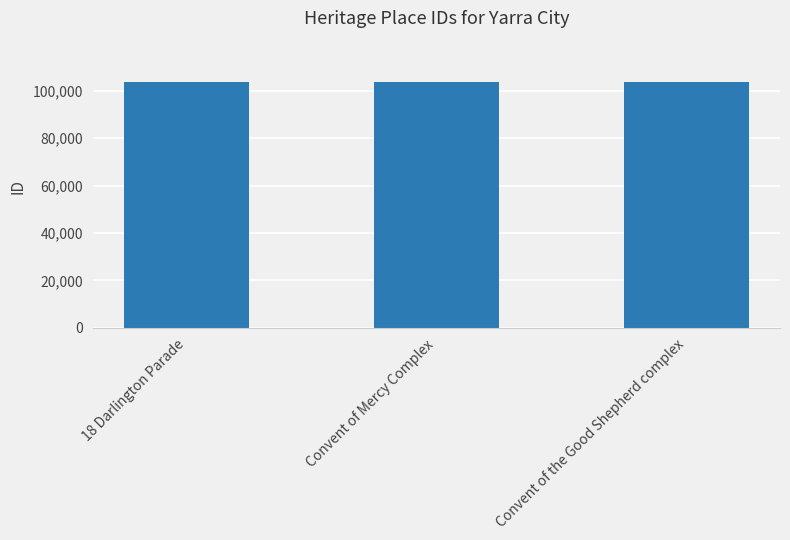

What is the label of the 1st bar from the right?

Convent of the Good Shepherd complex